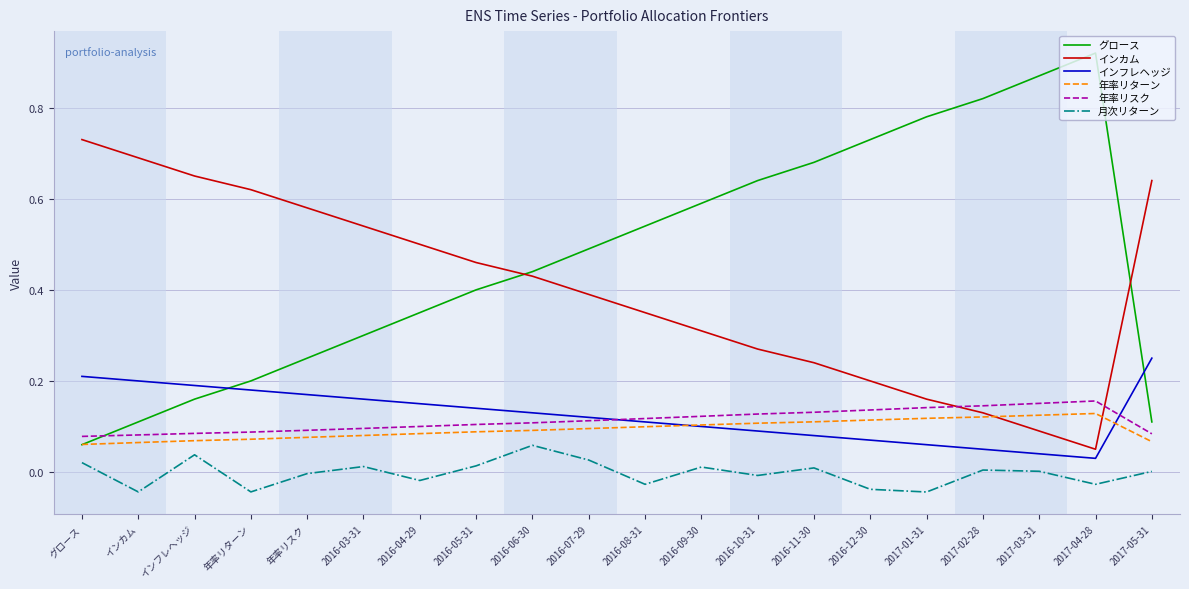

Is the value of 月次リターン at 2017-04-28 greater than the value of グロース at 2017-05-31?

No